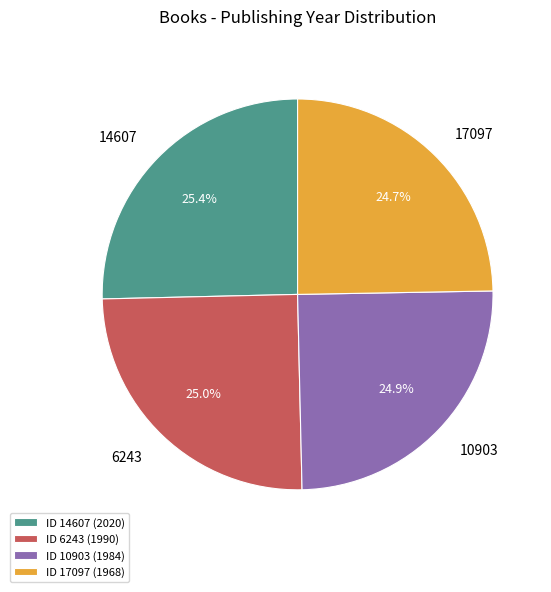

What percentage is the 6243 slice, to the nearest percent?

25%